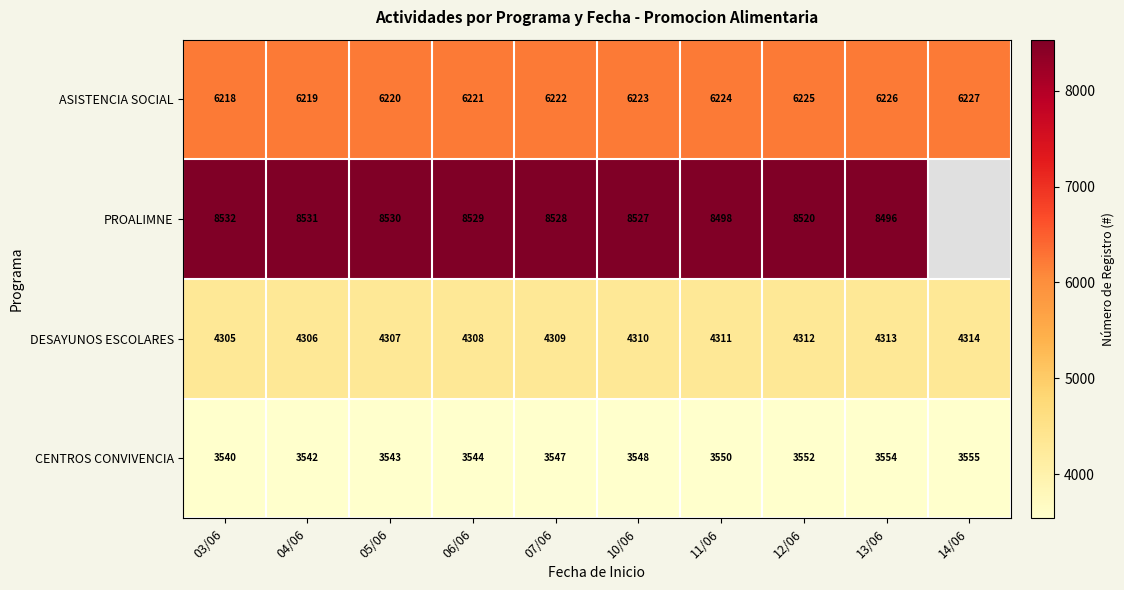

What is the smallest value displayed?

3540.0